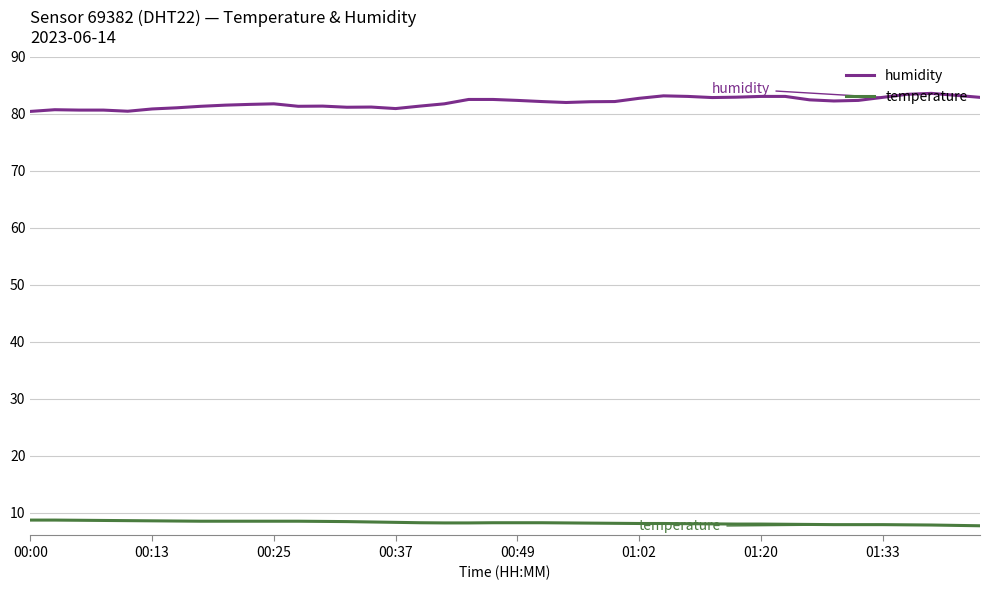

How many categories are shown in the chart?

40